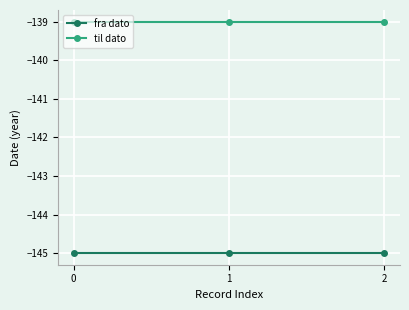

True or false: til dato has a value of -244 at 1.

False